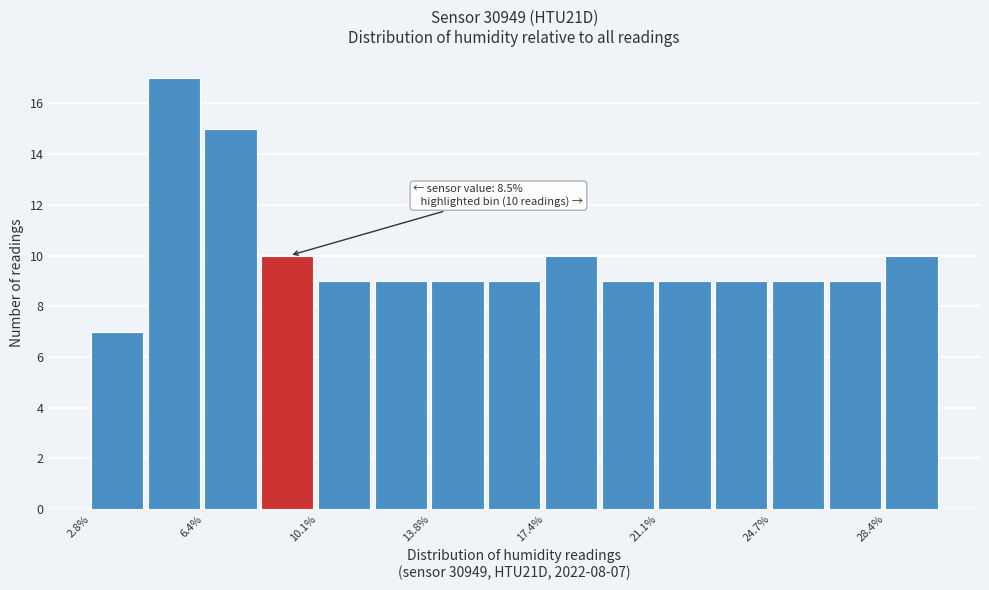

Read against the x-axis, roughly where is the centre of the tallest bar?

5.5